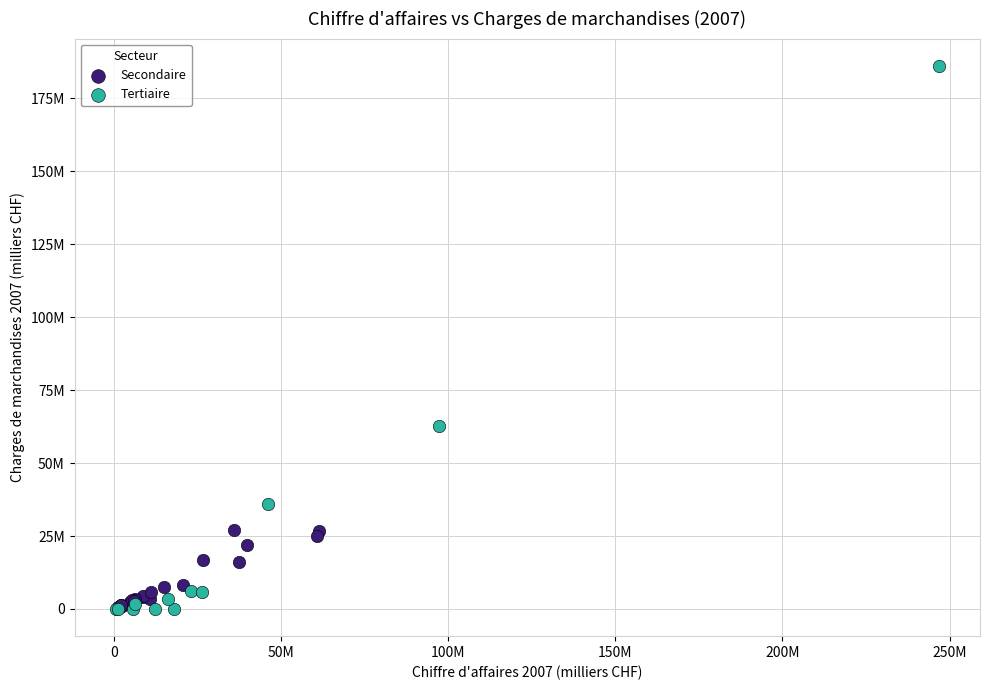

Which series reaches the maximum Y coordinate?

Tertiaire